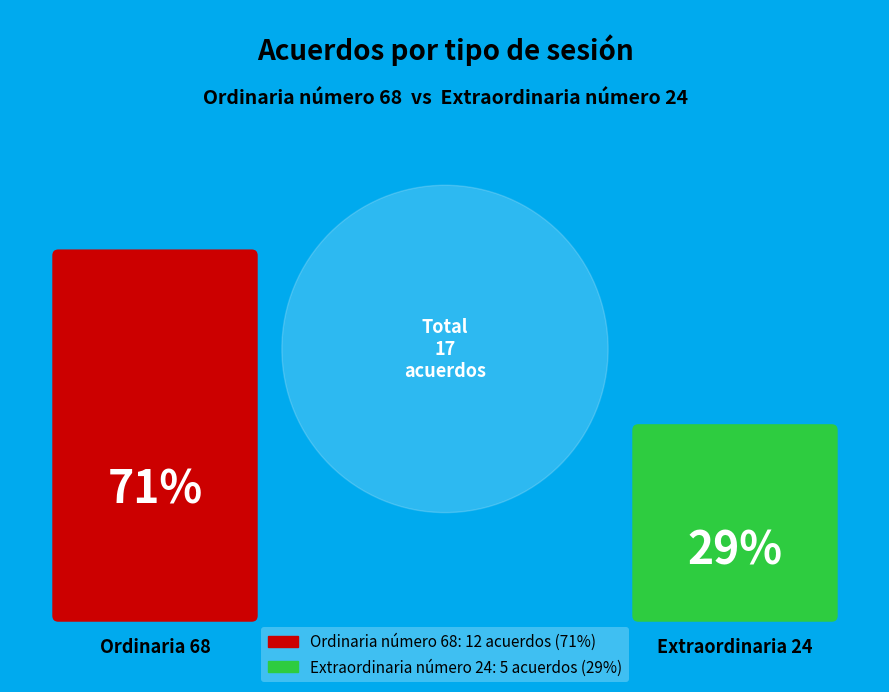

Does Ordinaria número 68 account for over 50% of the chart?

Yes